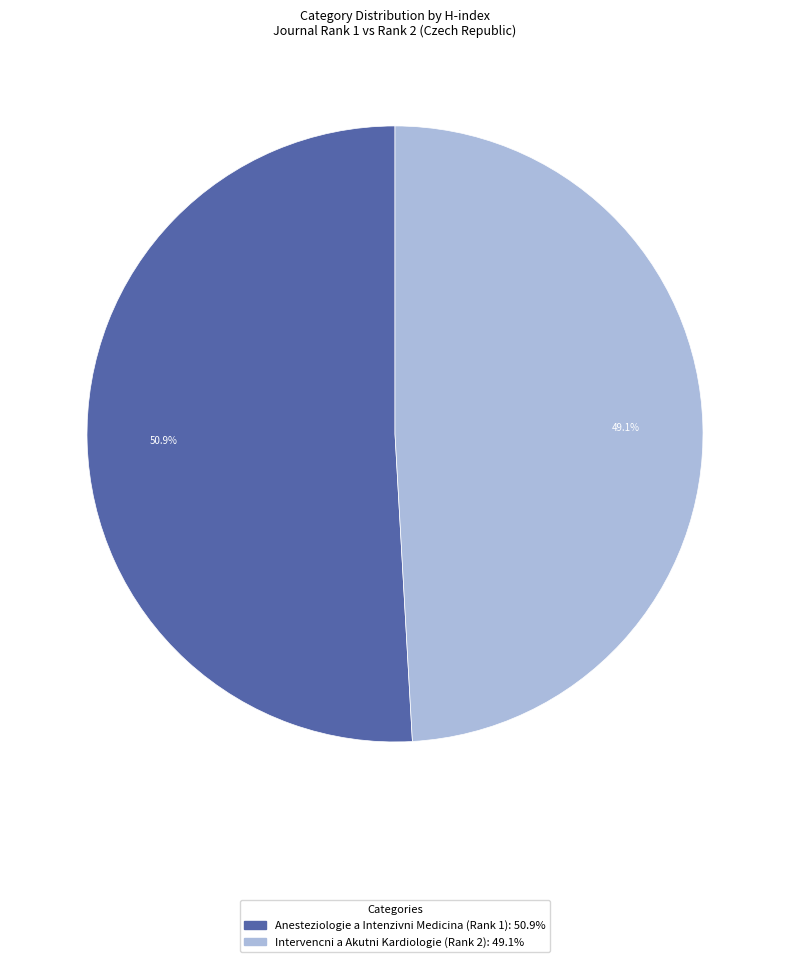

How many slices are in this pie chart?

2